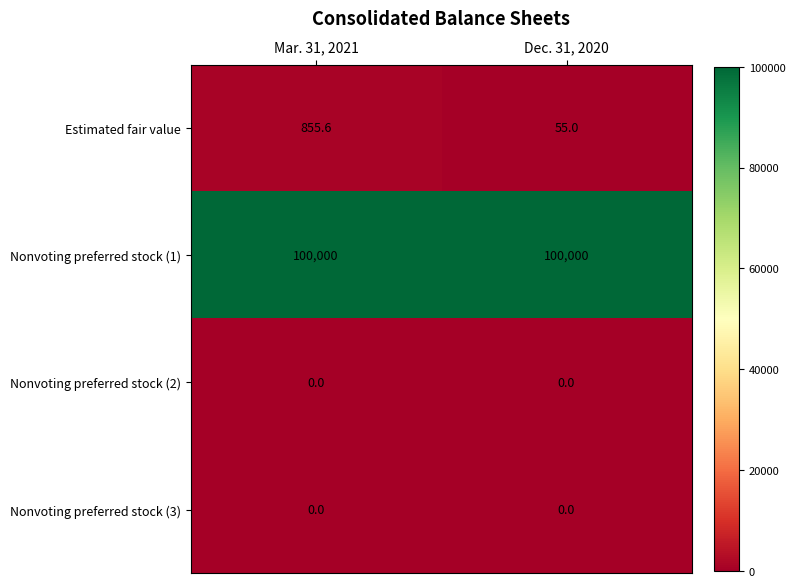

What is the difference between the highest and lowest values at Mar. 31, 2021?

100000.0